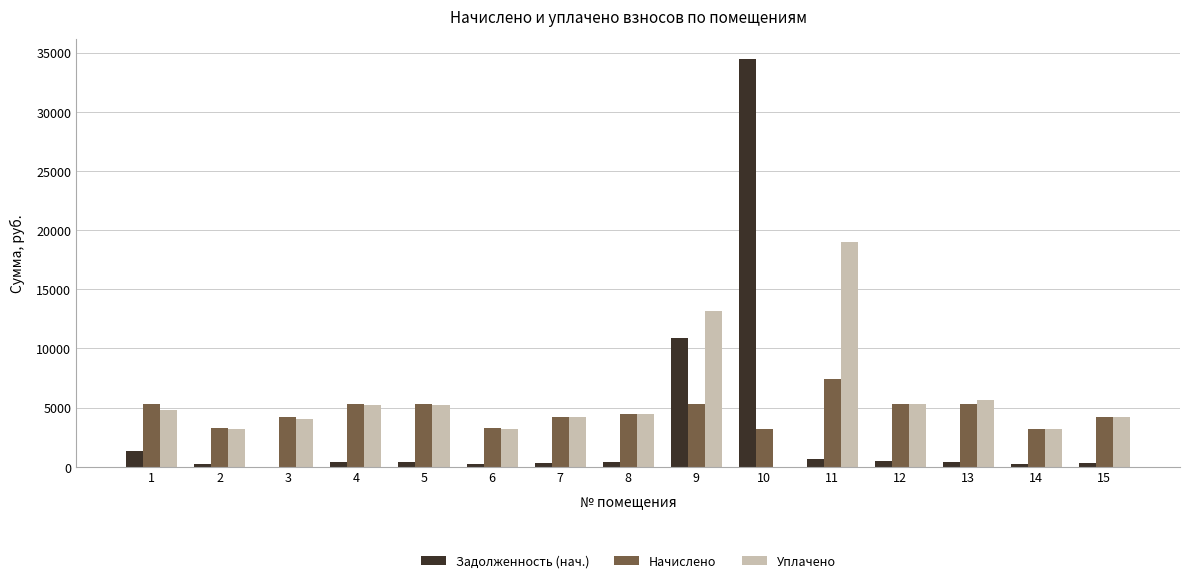

Which series has the largest total across all categories?

Уплачено